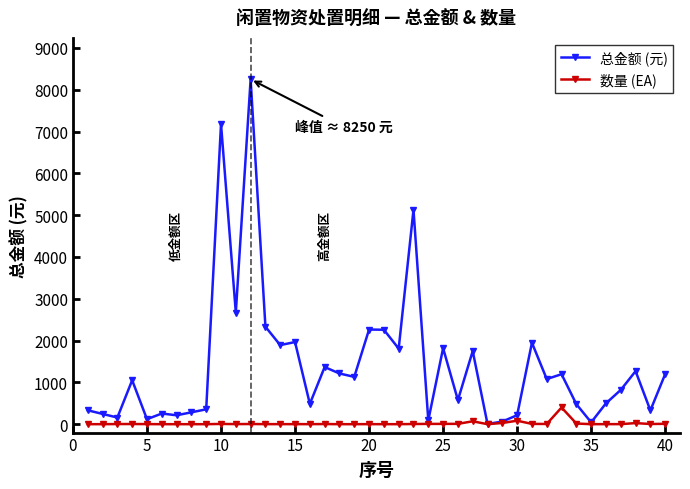

How many lines are shown in the chart?

2